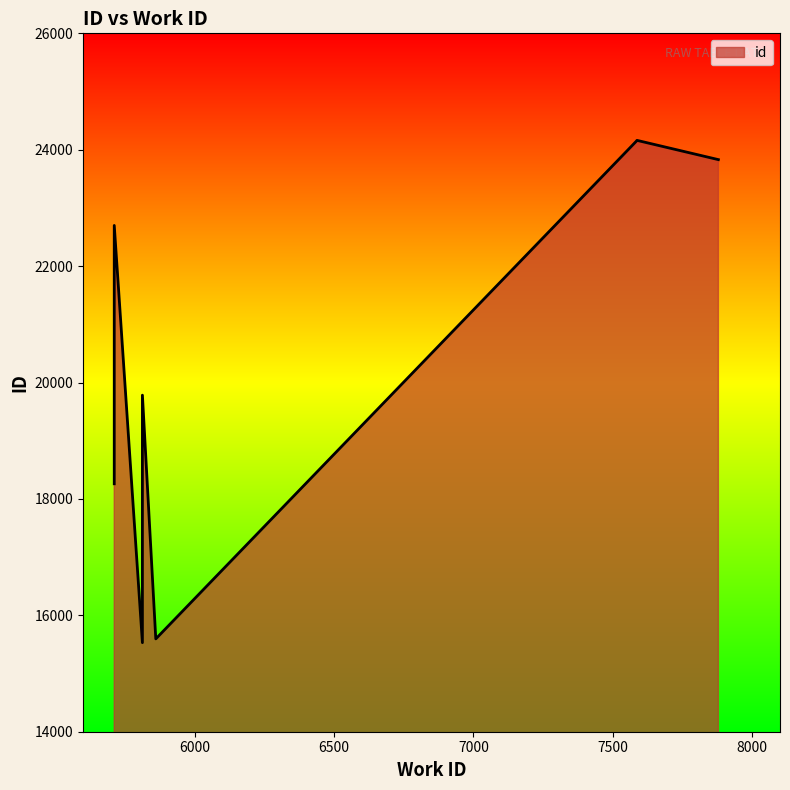

Count the number of data series in this chart.

1